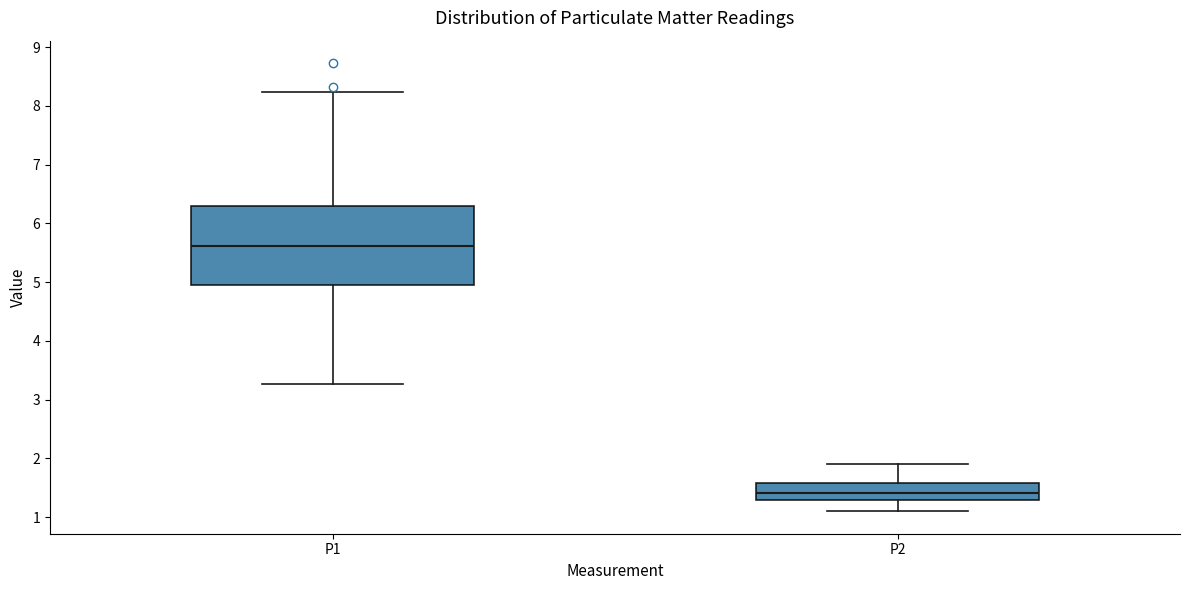

Reading left to right, transcribe this box plot: for each box, give where its median line is, the range the box spans, and where its two whiskers end, as read against the y-axis. The values are not printed on the chart, so give them approximately, as read against the axis.

P1: median 5.6, box 5.0 to 6.3, whiskers 3.3 to 8.2
P2: median 1.4, box 1.3 to 1.6, whiskers 1.1 to 1.9